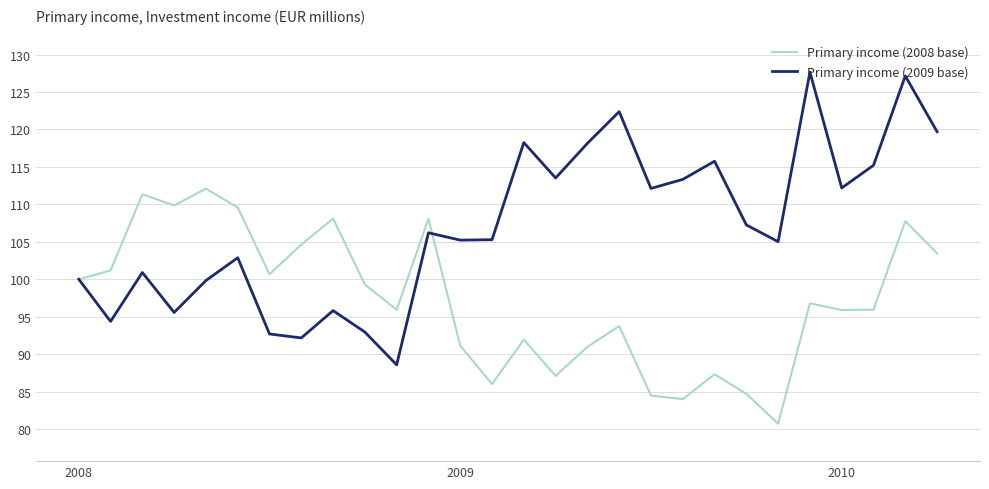

What is the lowest value of the Primary income (2008 base) series?

80.7